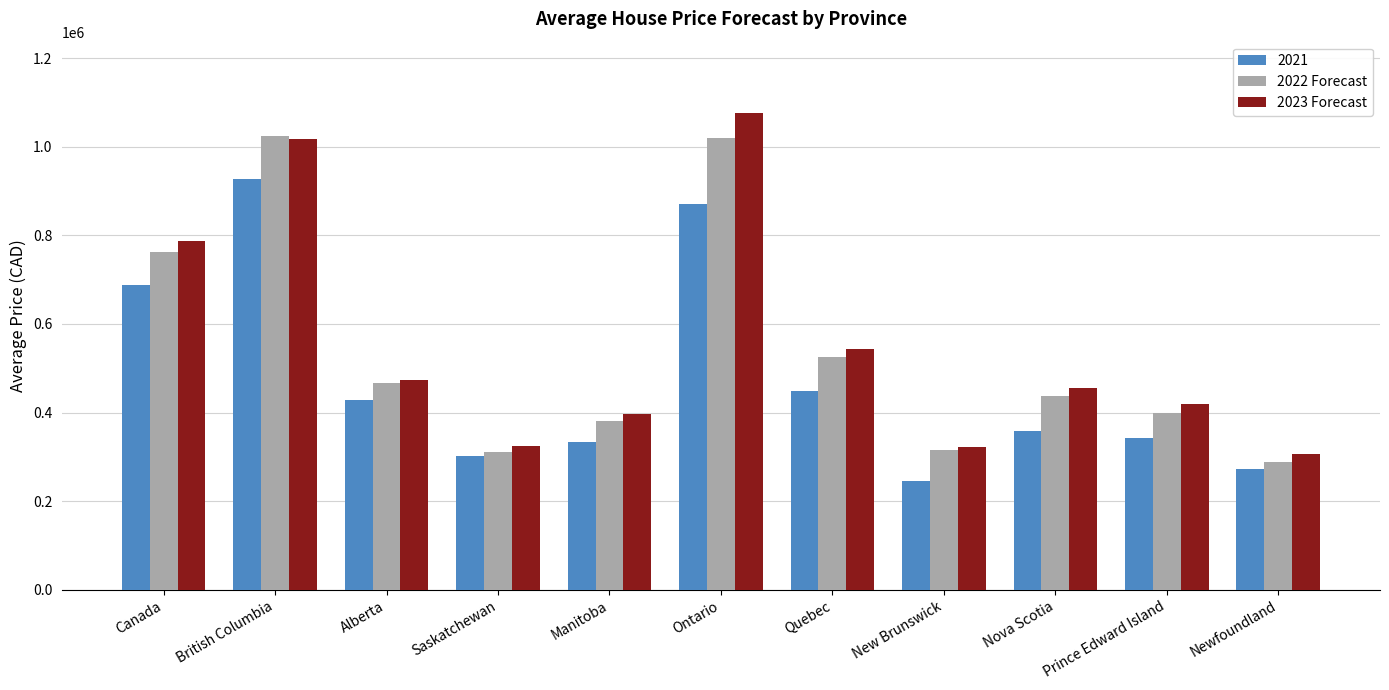

Between Alberta and Manitoba, which series saw the biggest shift?

2021